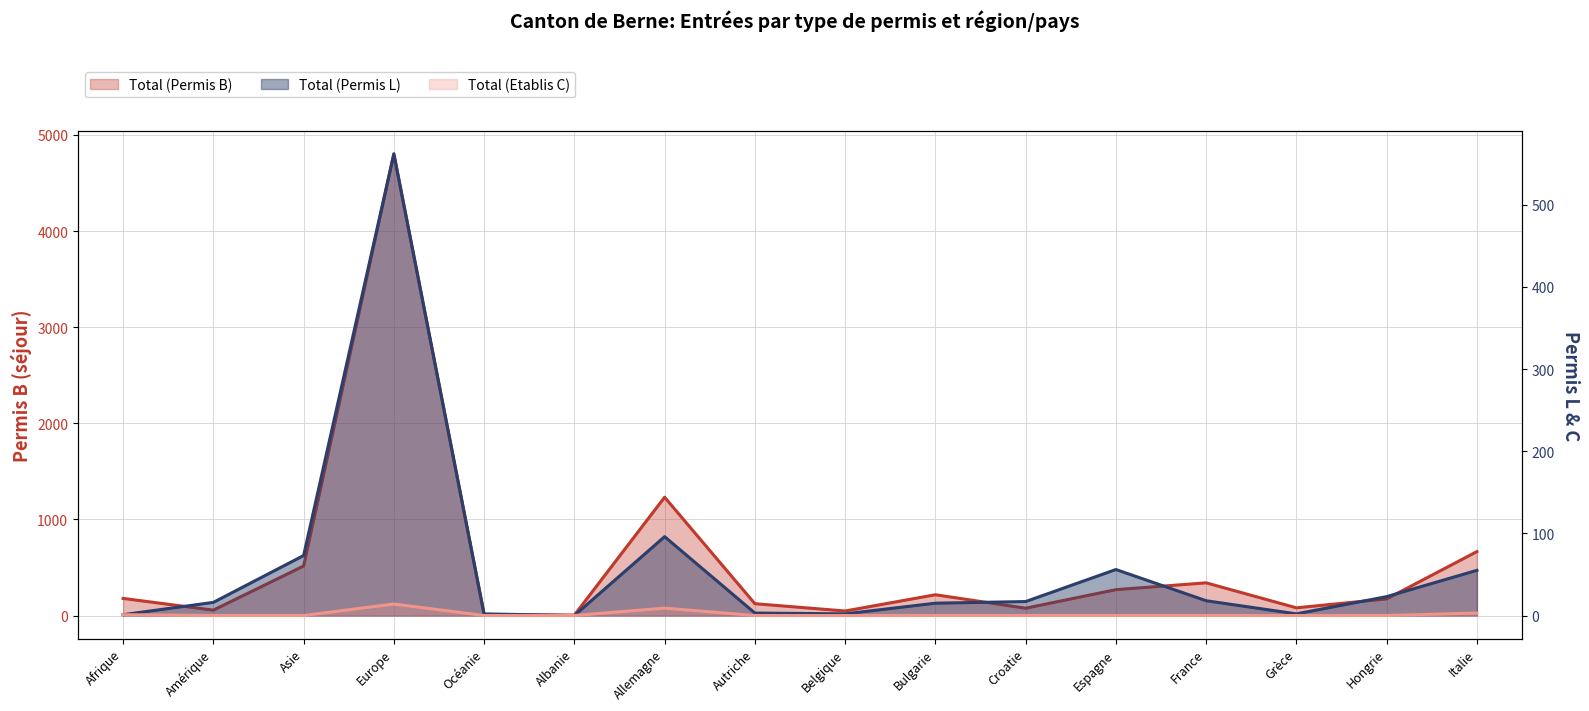

True or false: Total (Etablis C) and Total (Permis L) cross at least once.

False